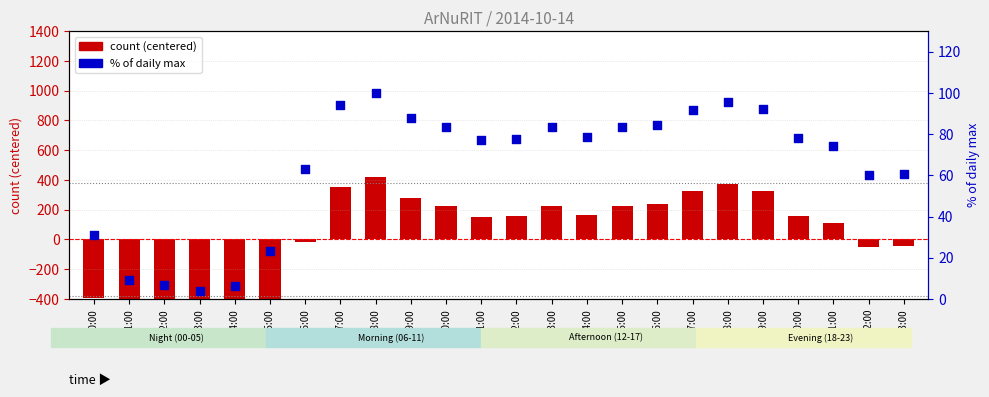

What are all the series names shown in the legend?

count (centered), % of daily max